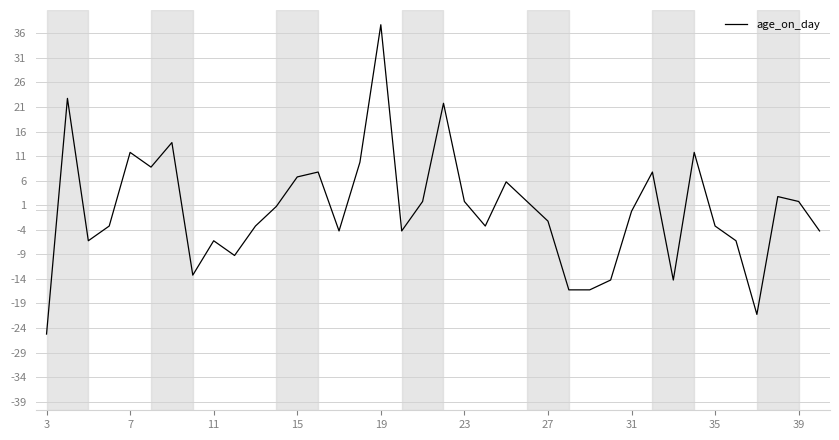

Reading left to right, list all the values displayed in this chart.

-25.2	22.8	-6.2	-3.2	11.8	8.8	13.8	-13.2	-6.2	-9.2	-3.2	0.8	6.8	7.8	-4.2	9.8	37.8	-4.2	1.8	21.8	1.8	-3.2	5.8	1.8	-2.2	-16.2	-16.2	-14.2	-0.2	7.8	-14.2	11.8	-3.2	-6.2	-21.2	2.8	1.8	-4.2